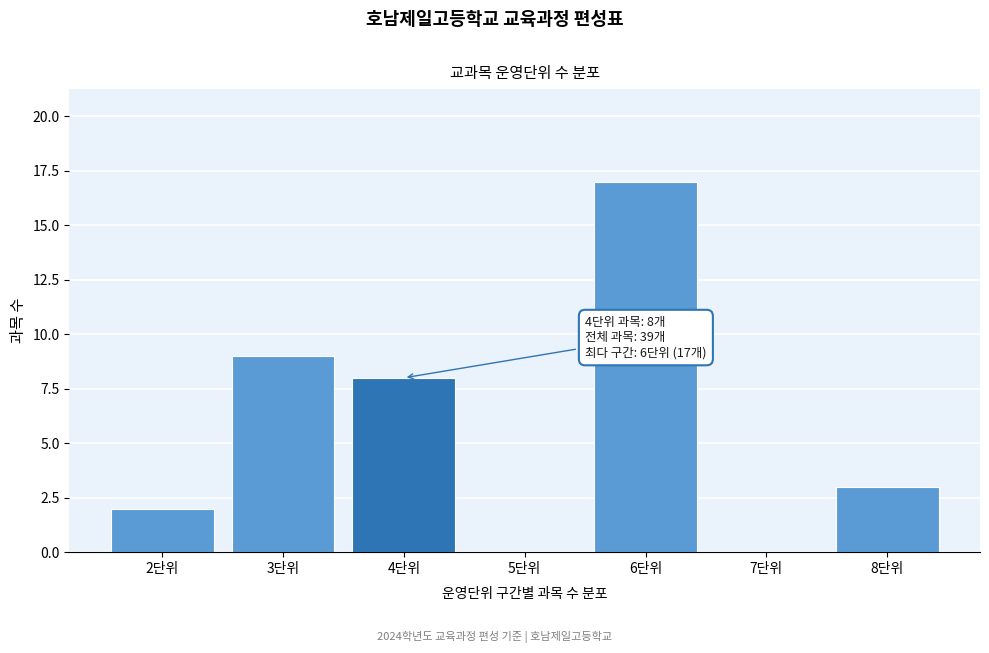

Reading left to right, what are all the values shown in this chart?

2단위=2	3단위=9	4단위=8	5단위=0	6단위=17	7단위=0	8단위=3